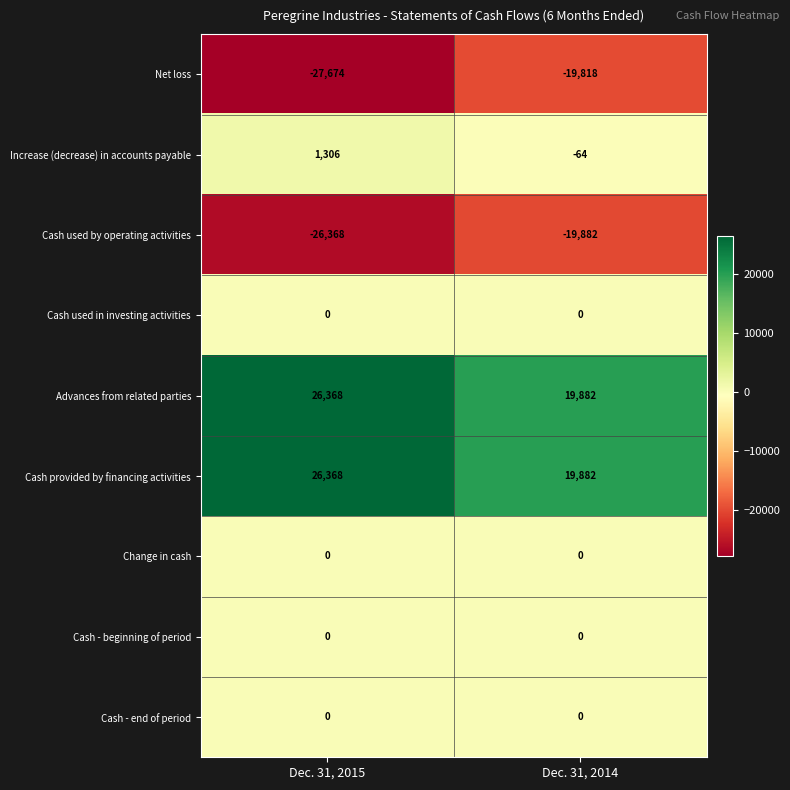

Is it true that Cash - end of period equals 0 at Dec. 31, 2015?

True